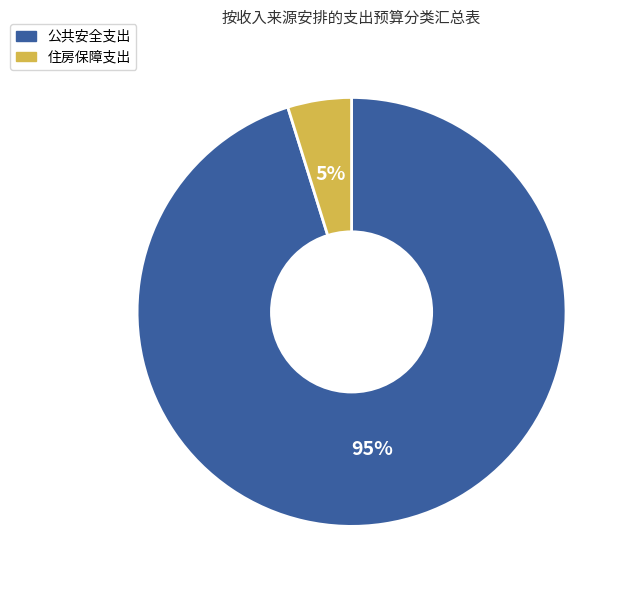

What percentage is the 住房保障支出 slice, to the nearest percent?

5%